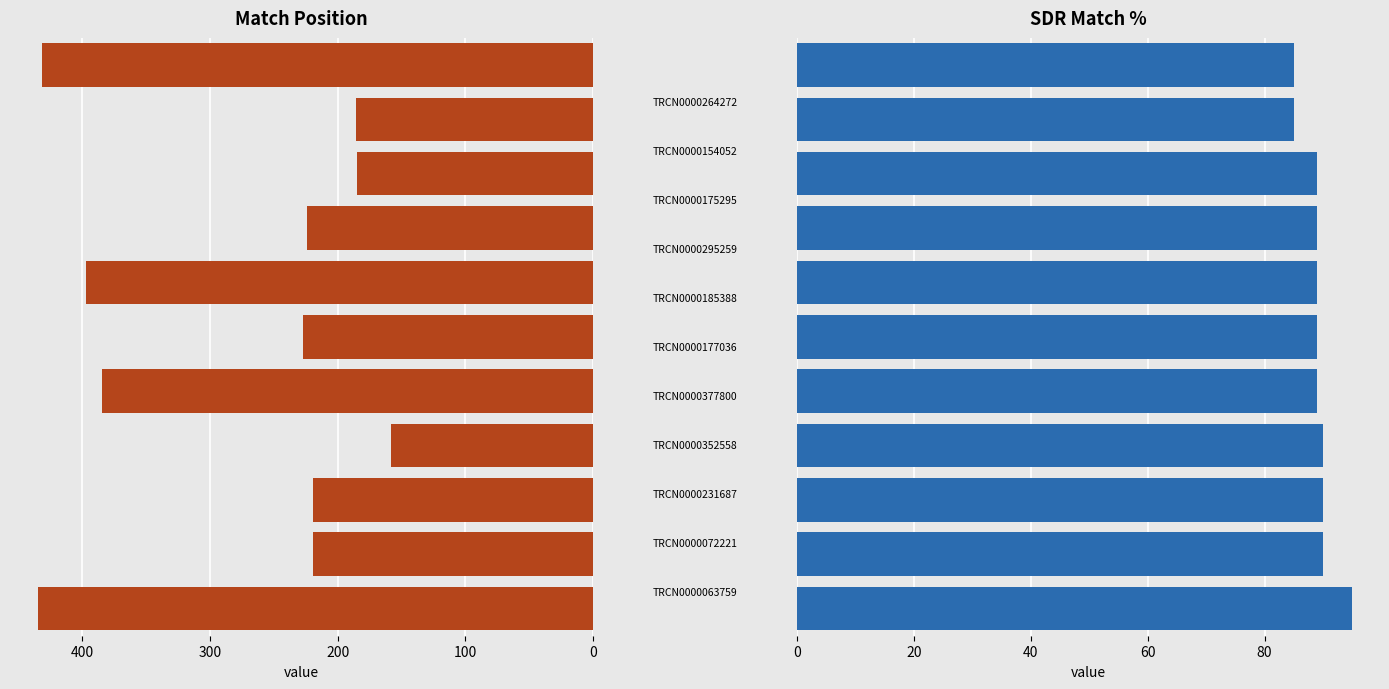

Reading left to right, list all the values displayed in this chart.

Match Position: 435	219	219	158	385	227	397	224	185	186	432
SDR Match %: 95	90	90	90	89	89	89	89	89	85	85